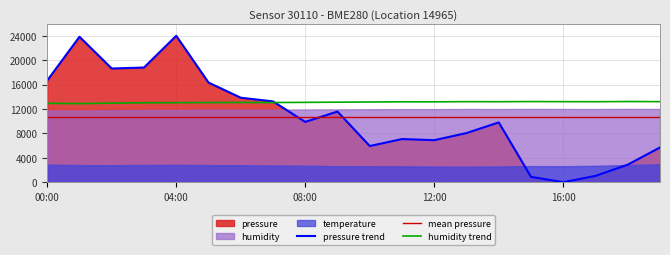

Which series has the widest spread of values?

pressure